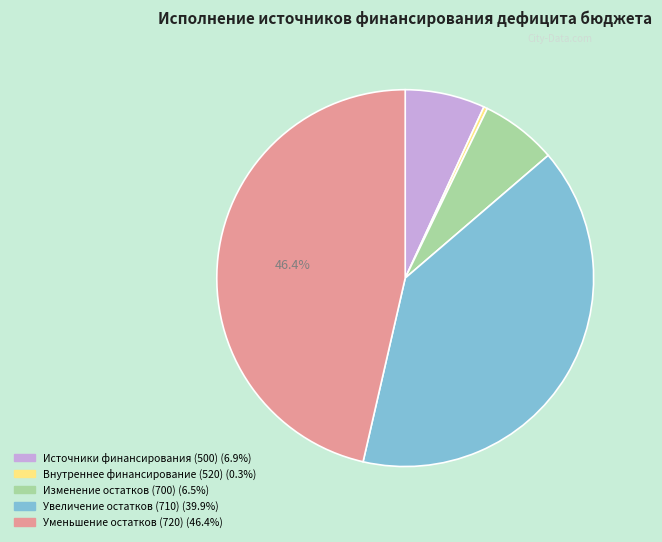

Is there any slice that represents more than half of the pie?

No